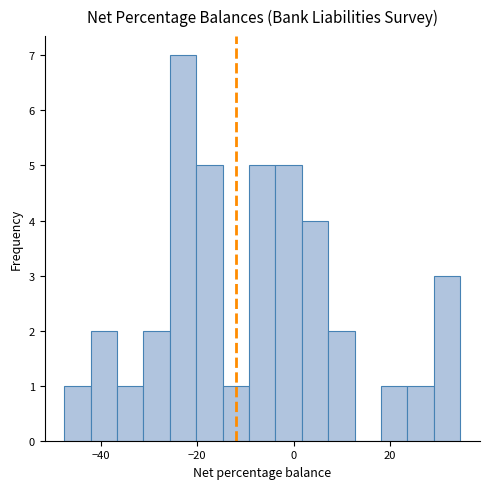

Around what value on the x-axis is the tallest bar? Give the approximate position of its centre, as read against the axis.

-22